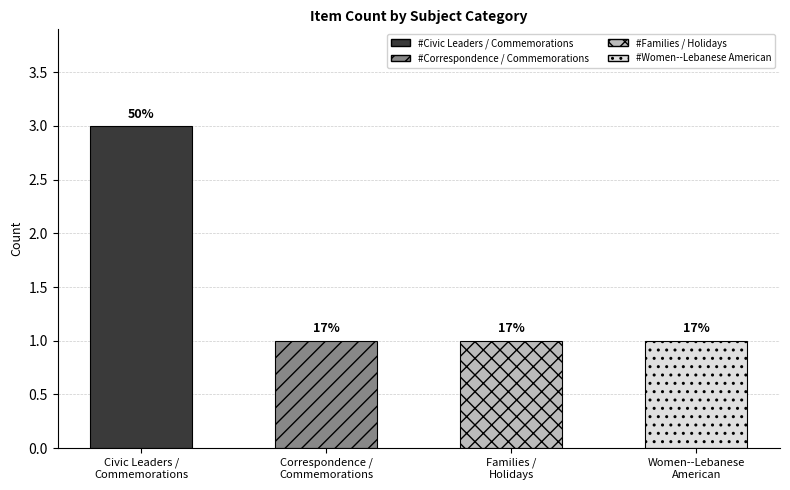

What is the average value?

2